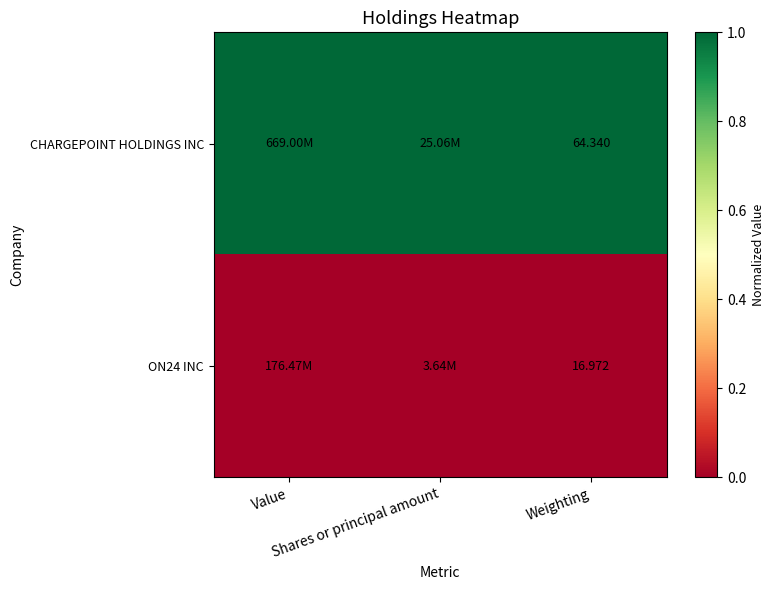

Which category has the highest value in the ON24 INC series?

Value